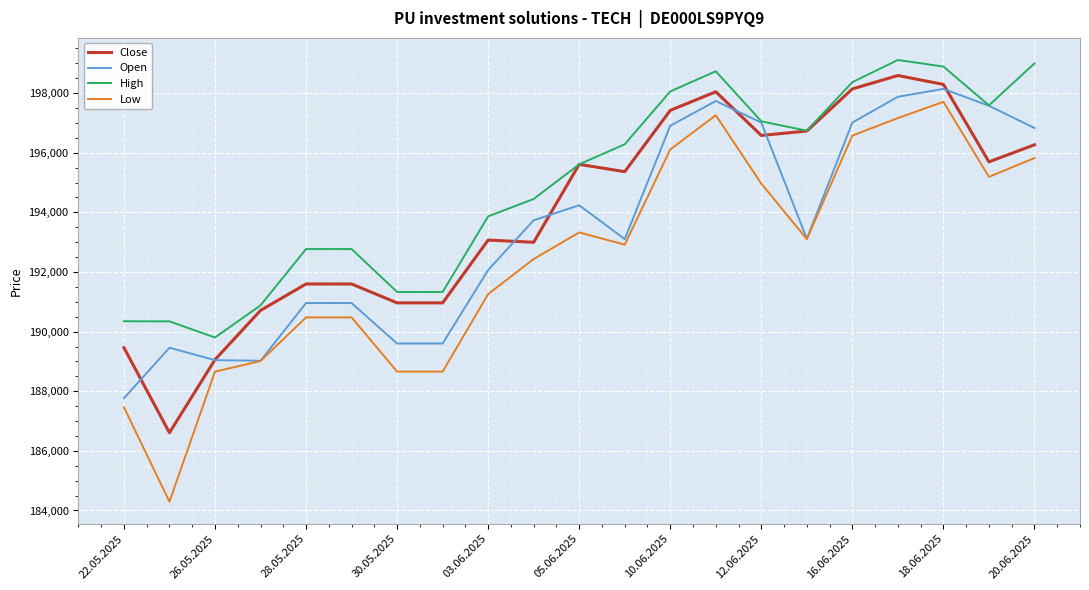

What are all the series names shown in the legend?

Close, Open, High, Low